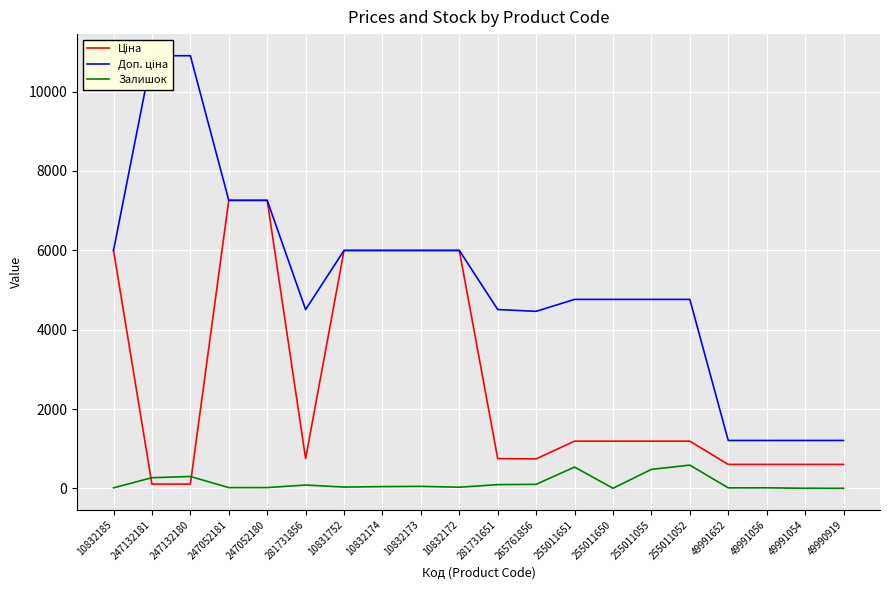

True or false: Ціна and Доп. ціна cross at least once.

False